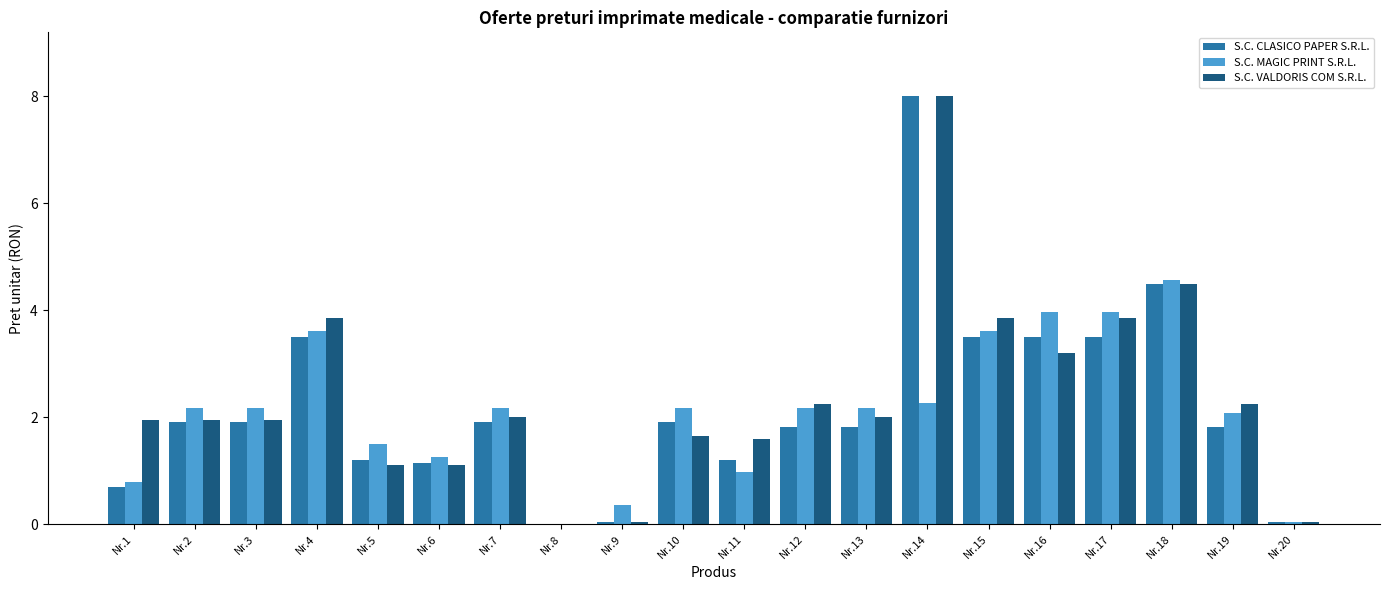

What is the average value of the S.C. VALDORIS COM S.R.L. series?

2.4